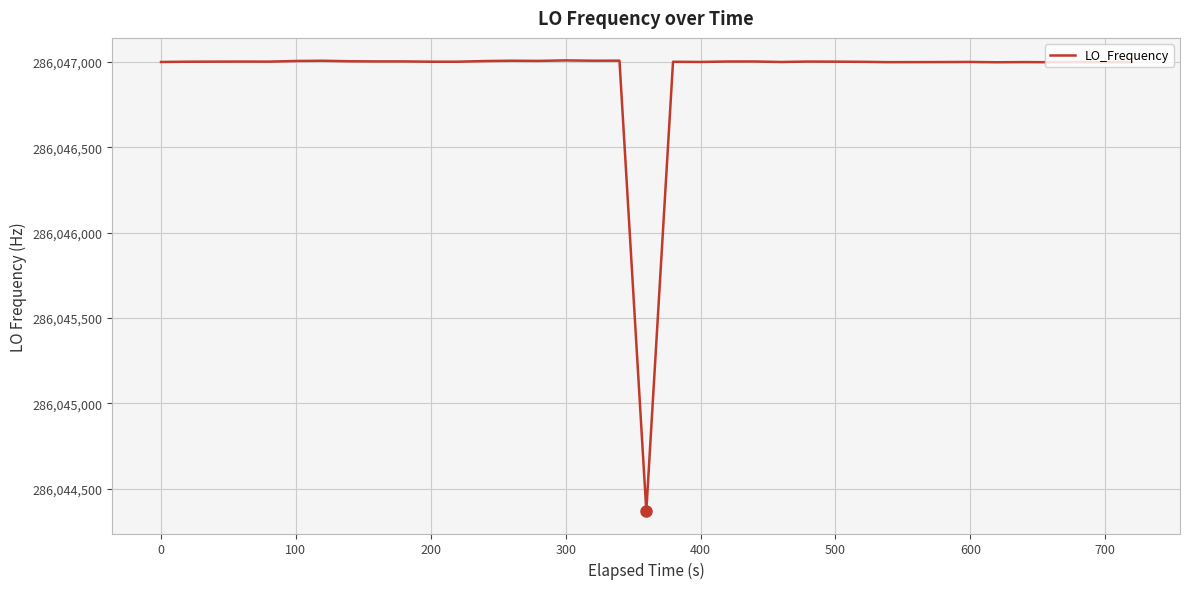

What is the greatest value displayed?

286047009.1